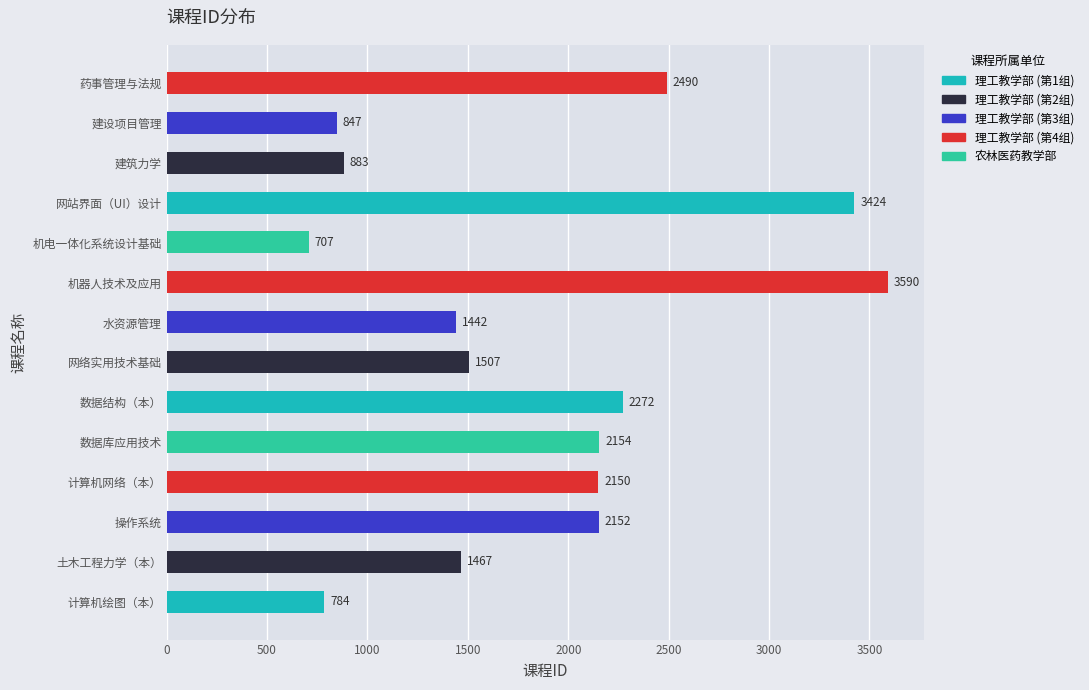

List the labels in order of value, smallest first.

机电一体化系统设计基础, 计算机绘图（本）, 建设项目管理, 建筑力学, 水资源管理, 土木工程力学（本）, 网络实用技术基础, 计算机网络（本）, 操作系统, 数据库应用技术, 数据结构（本）, 药事管理与法规, 网站界面（UI）设计, 机器人技术及应用